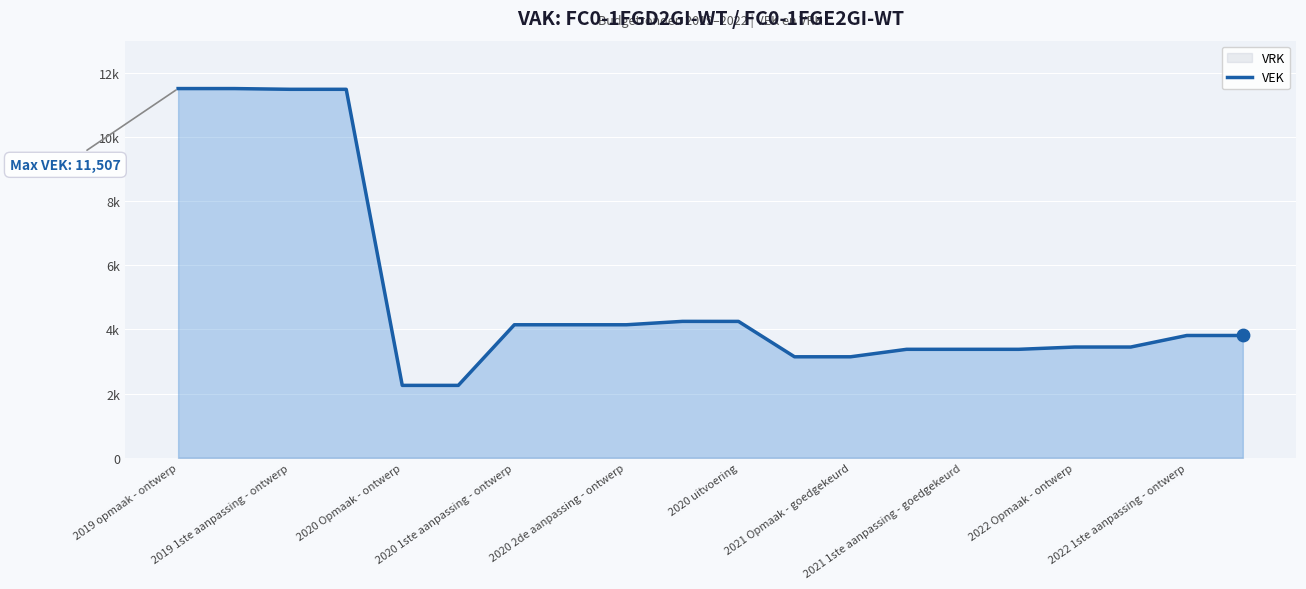

Approximately how many times larger is the value at 11 compared to 16?

0.9